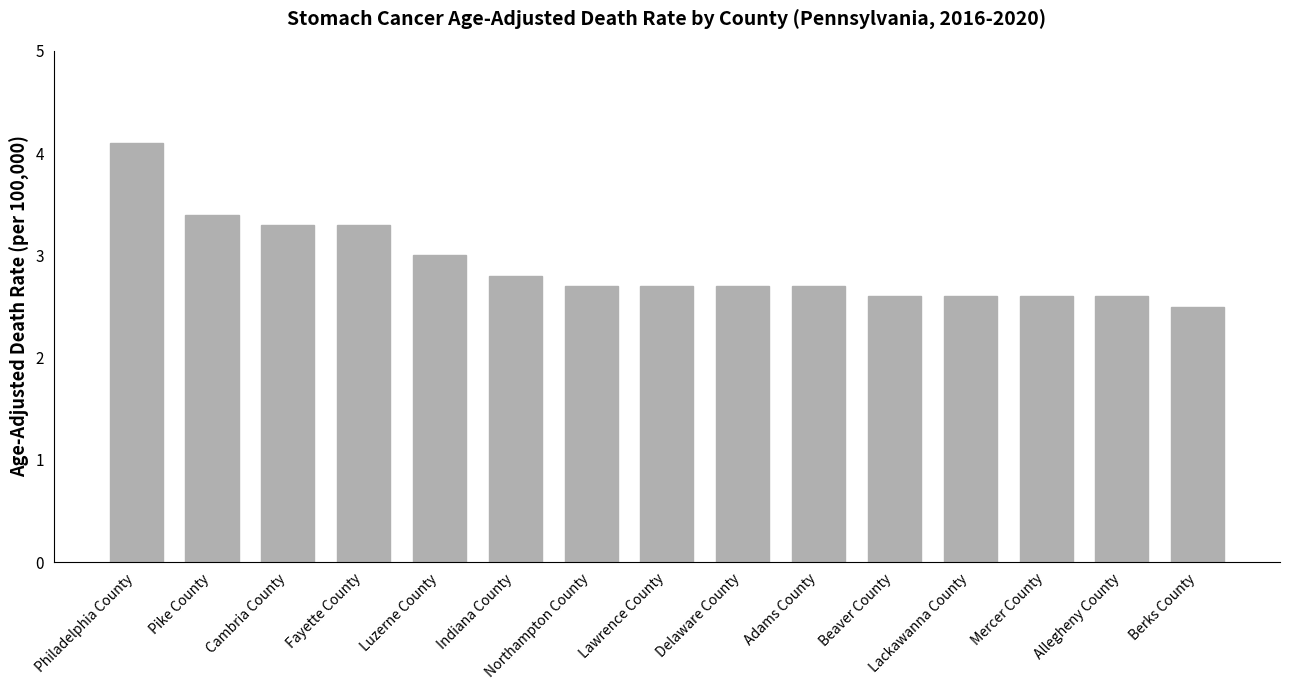

Is it true that the value at Northampton County is 2.7?

True